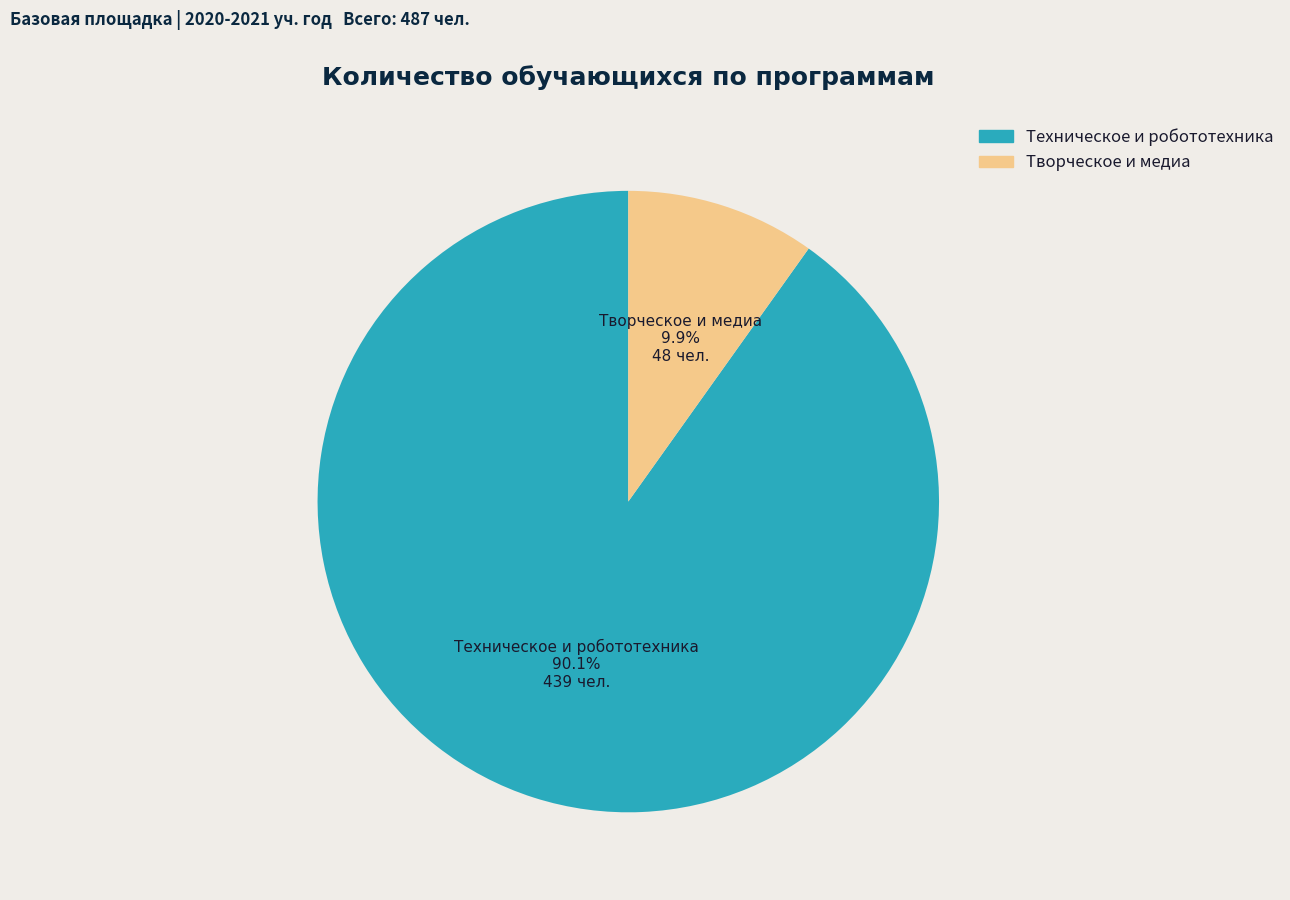

Is there any slice that represents more than half of the pie?

Yes